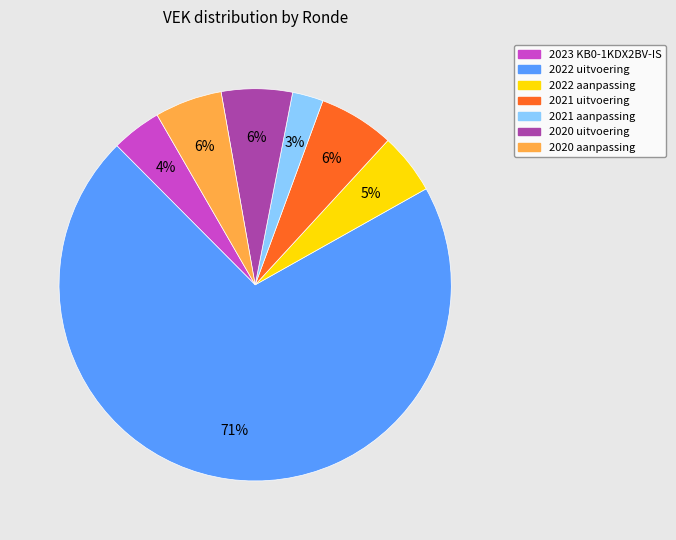

Is there any slice that represents more than half of the pie?

Yes